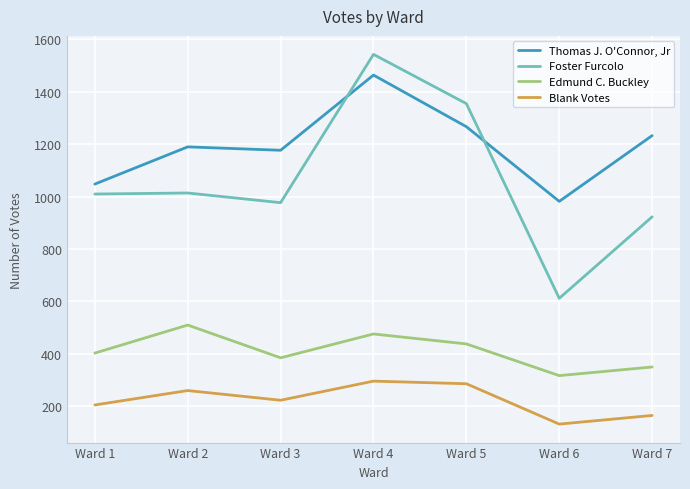

How many values in the Thomas J. O'Connor, Jr series are below 1190?

3